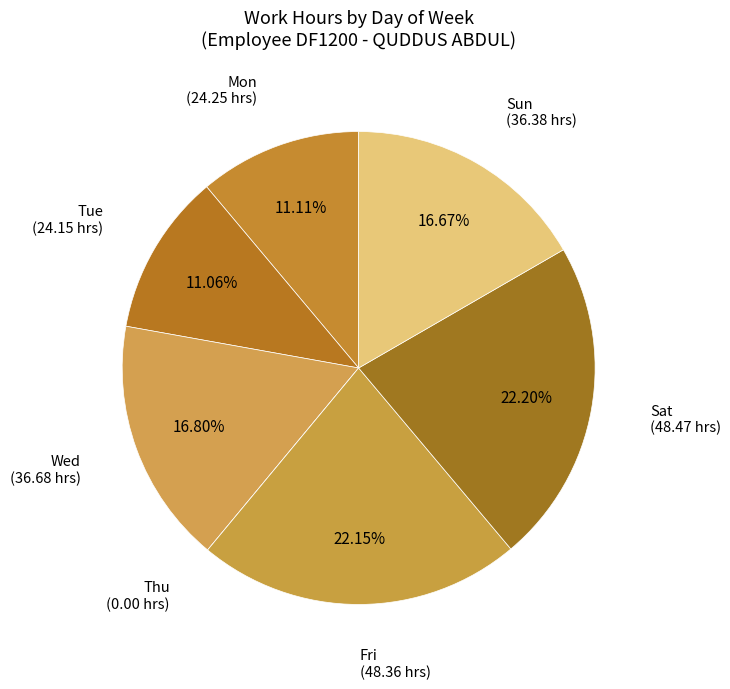

Approximately how many times larger is the value at Wed compared to Sun?

1.0